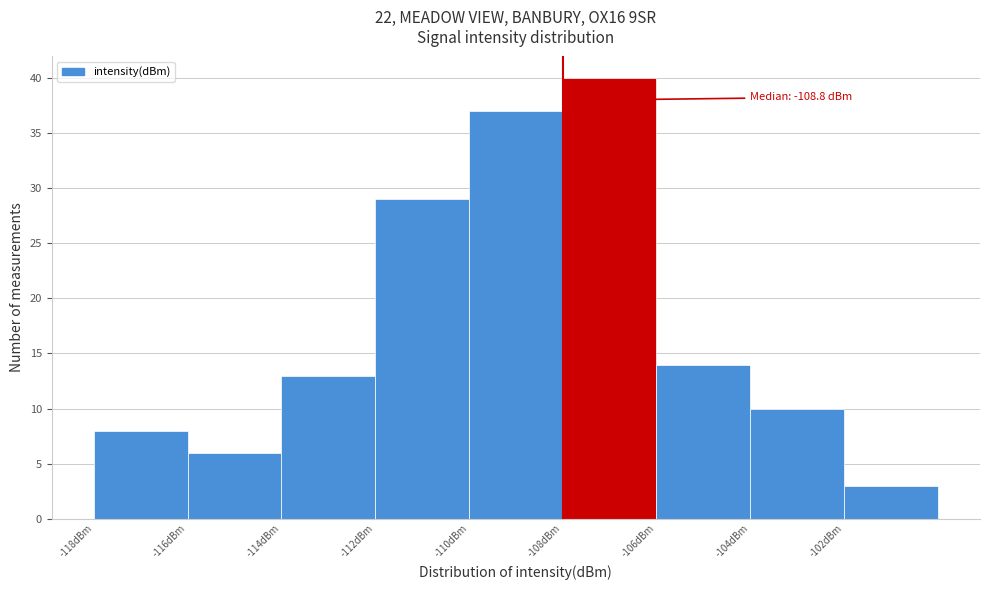

Which range on the x-axis has the tallest bar?

-108 to -106